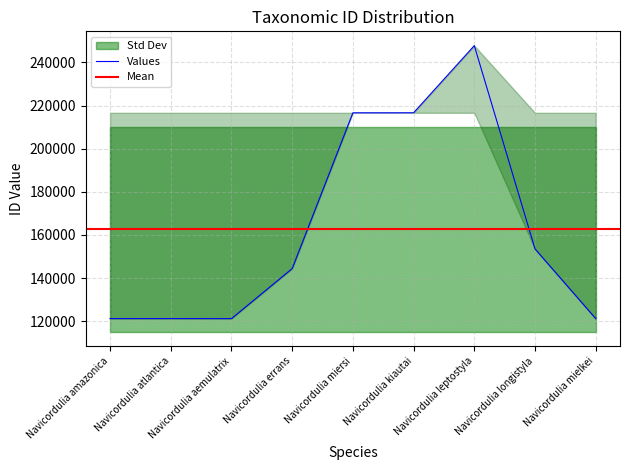

What is the average value?

162648